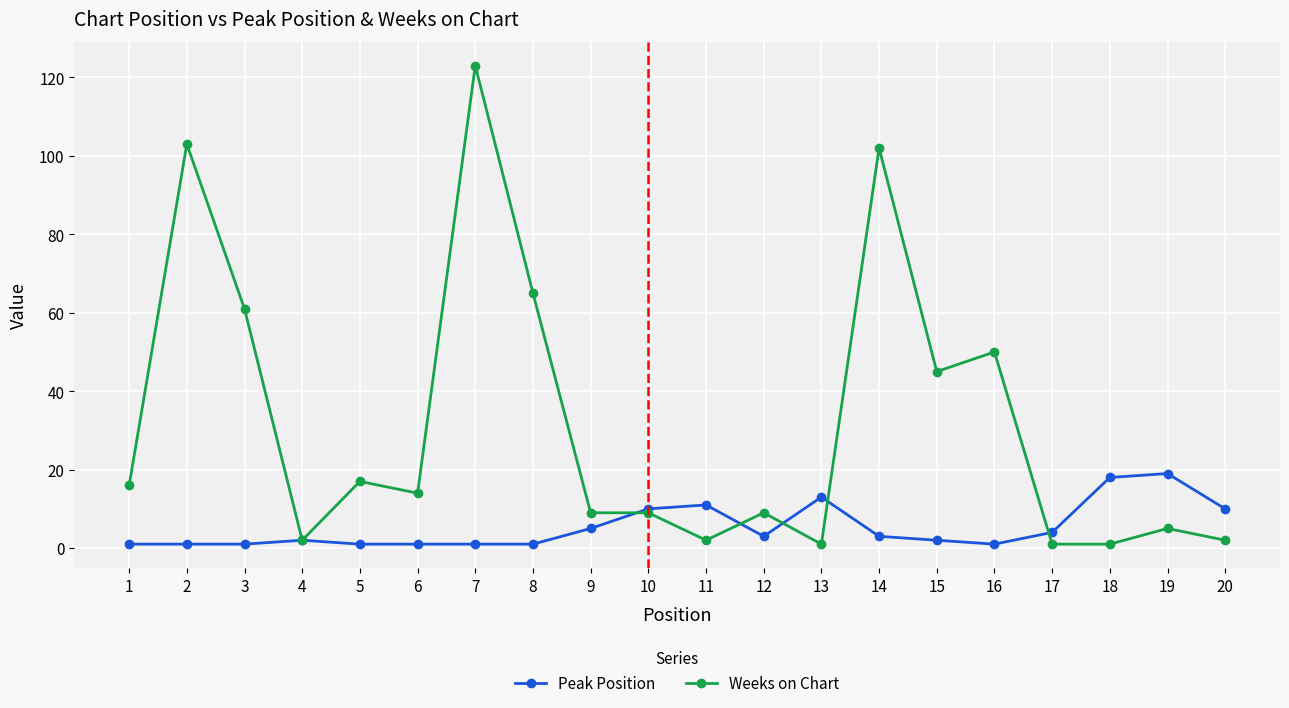

Which series changed the most between 7 and 20?

Weeks on Chart